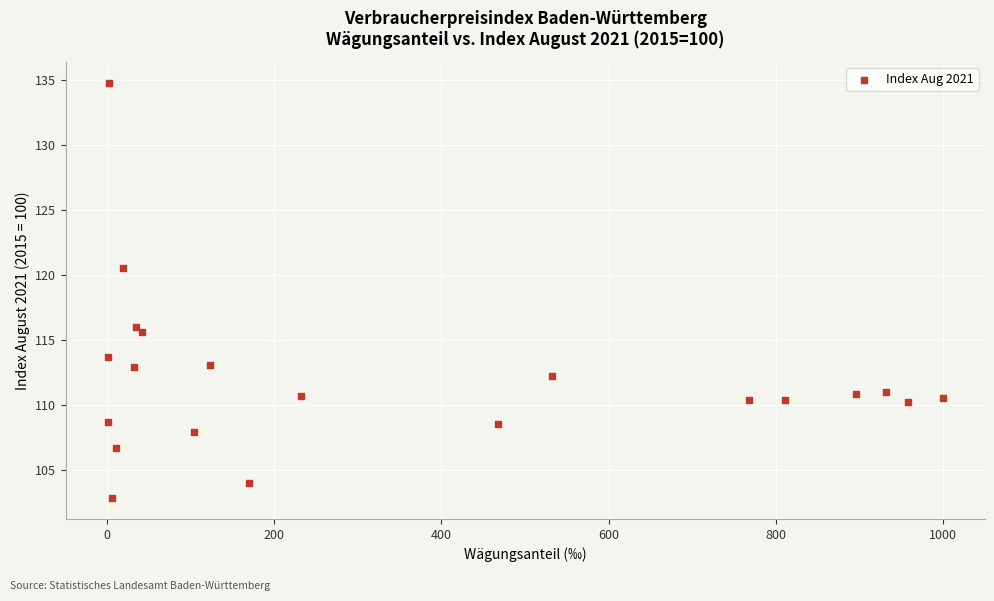

What is the range of X values (max minus min)?

998.8